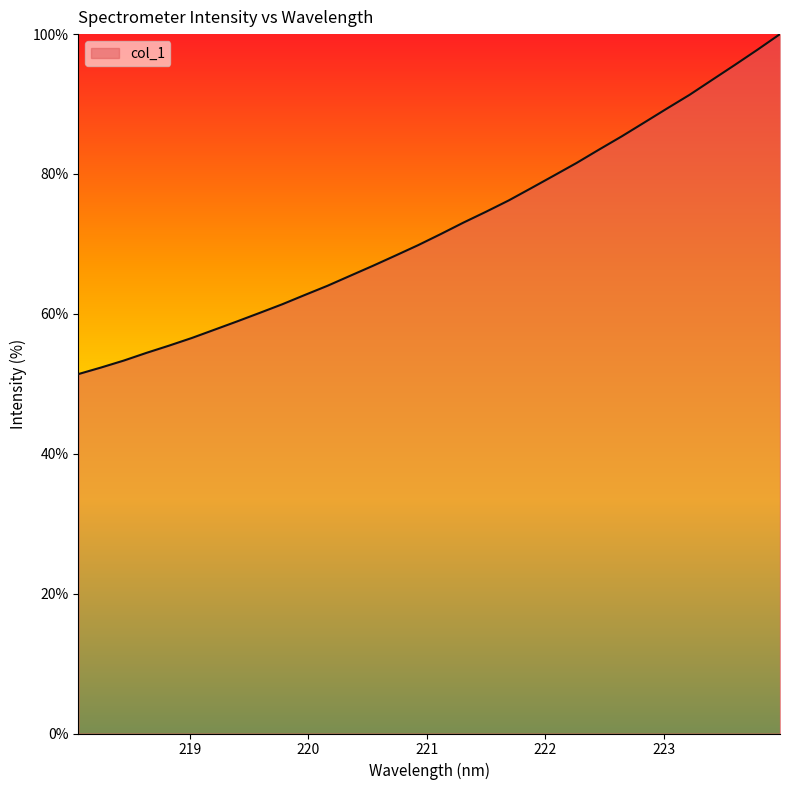

What is the maximum value shown in the chart?

100.0